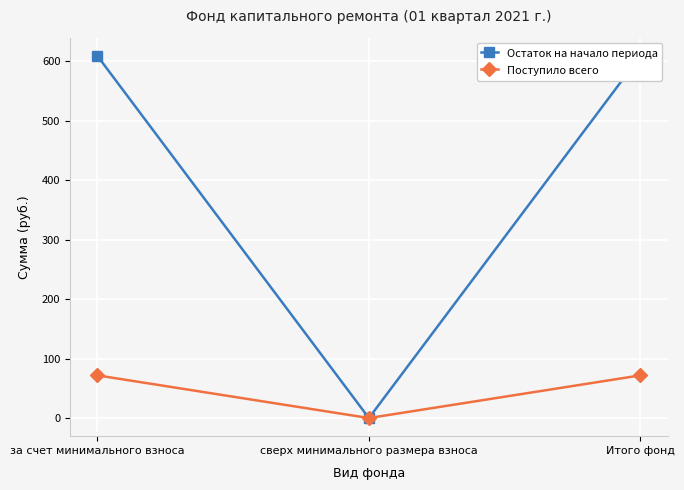

At which category is the sum across all series the highest?

за счет минимального взноса